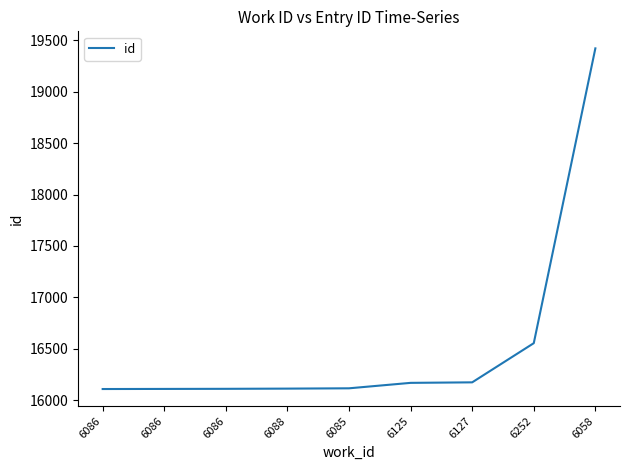

Is it true that the value at 6127 is 16174?

True